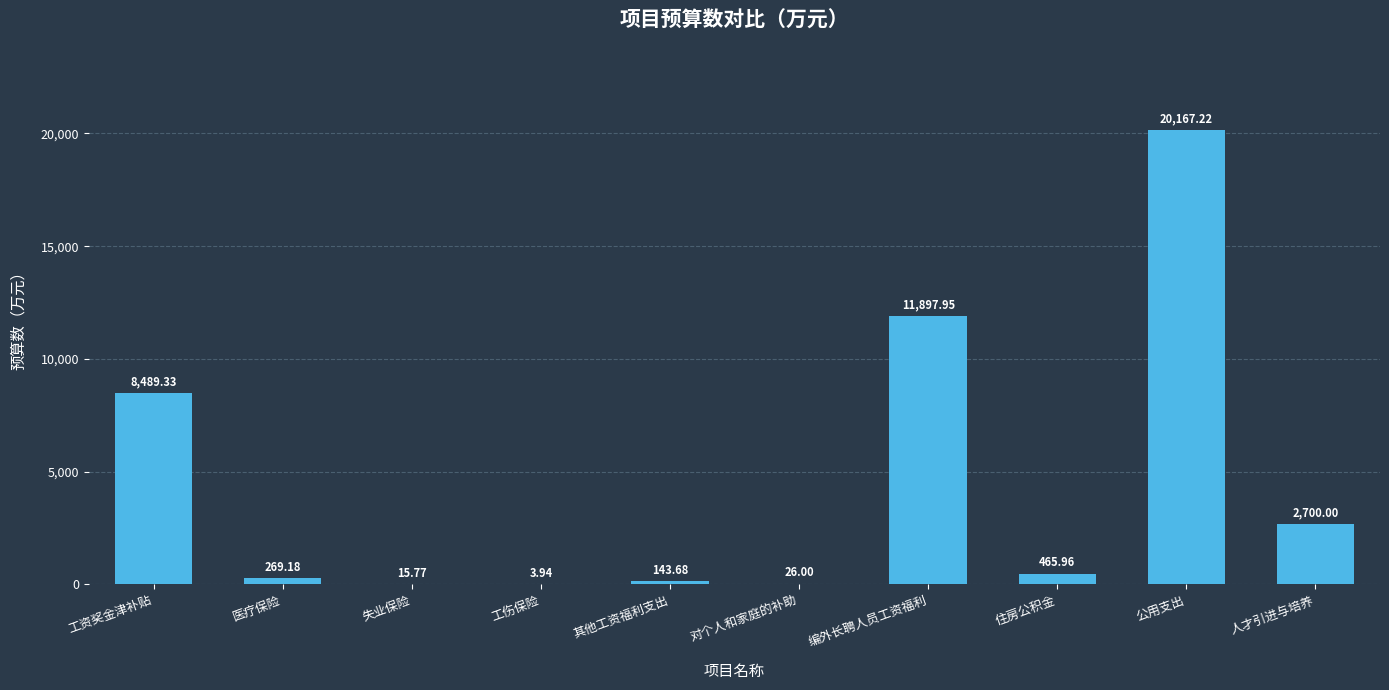

The value at 对个人和家庭的补助 is 26.0. True or false?

True